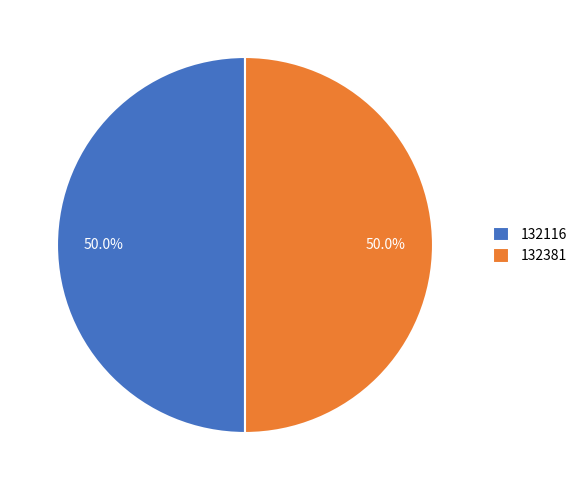

What is the ratio of the value at 132381 to the value at 132116?

1.0